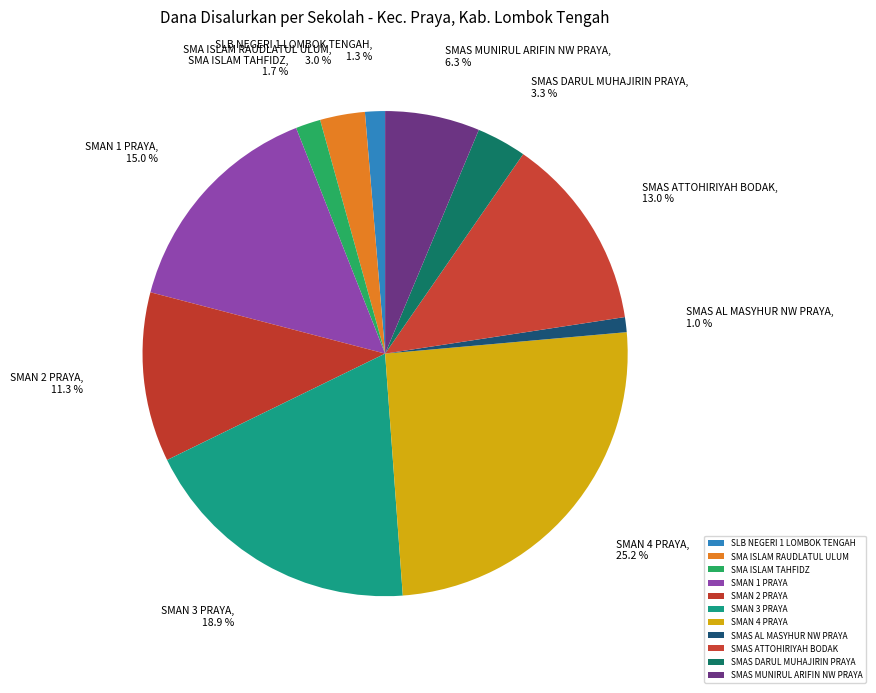

What percentage do SMAS ATTOHIRIYAH BODAK and SMAN 2 PRAYA together represent?

24.3%